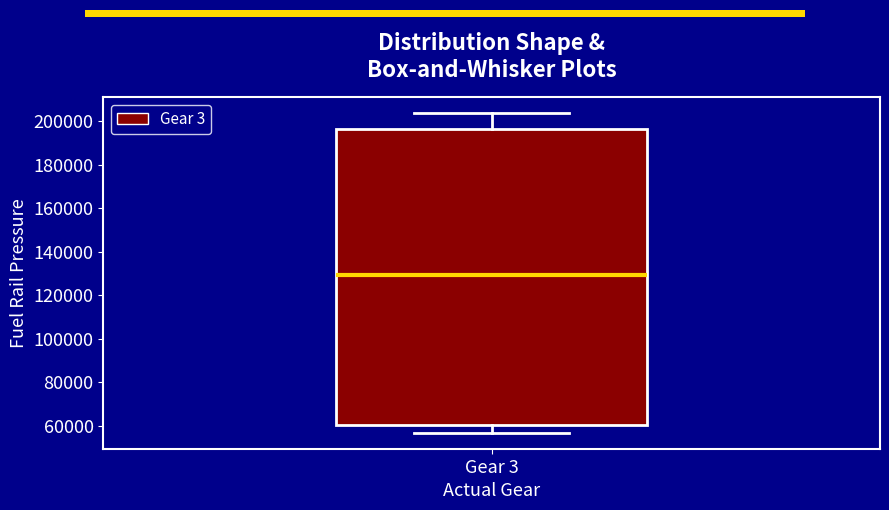

Read this box plot against the y-axis: the position of the median line, the range covered by the box, and the ends of both whiskers. The values are not printed on the chart, so give them approximately, as read against the axis.

median 130000, box 60000 to 196000, whiskers 56000 to 204000